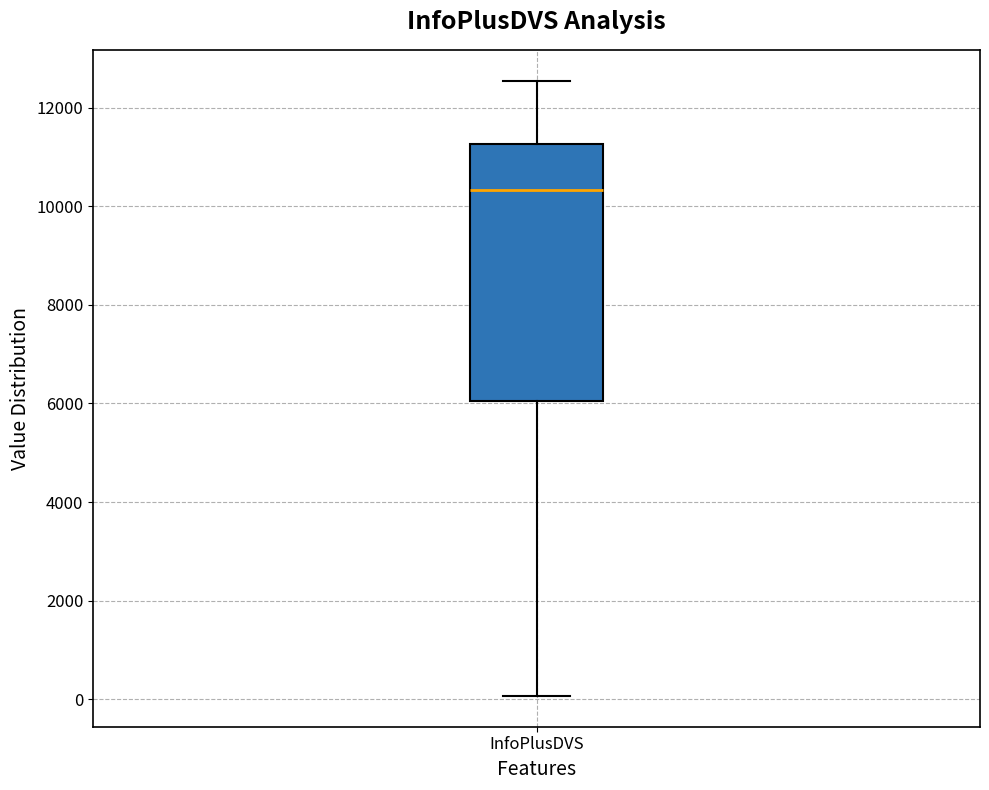

Transcribe this box plot: give where the median line is, the range the box spans, and where the two whiskers end, as read against the y-axis. The values are not printed on the chart, so give them approximately, as read against the axis.

median 10400, box 6000 to 11200, whiskers 0 to 12600